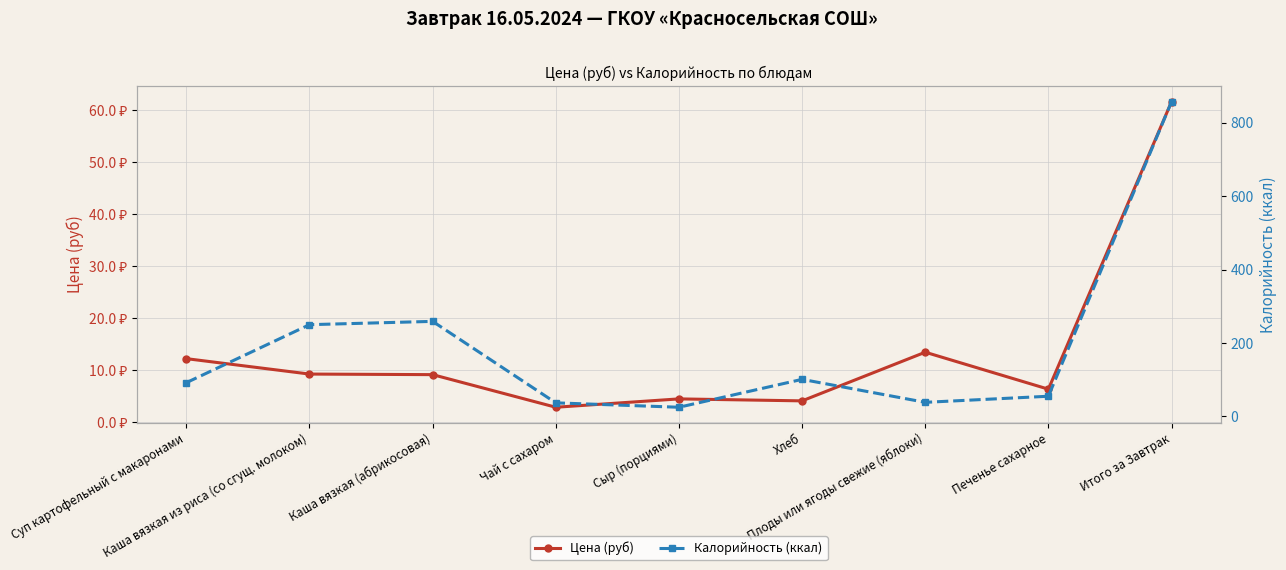

Rank the series at Чай с сахаром from highest to lowest value.

Калорийность (ккал), Цена (руб)